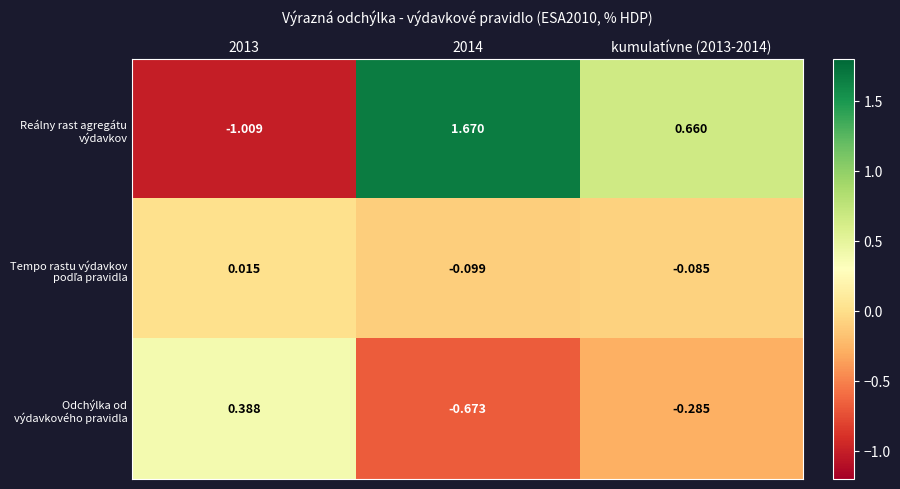

Between 2014 and kumulatívne (2013-2014), which series saw the biggest shift?

Reálny rast agregátu výdavkov